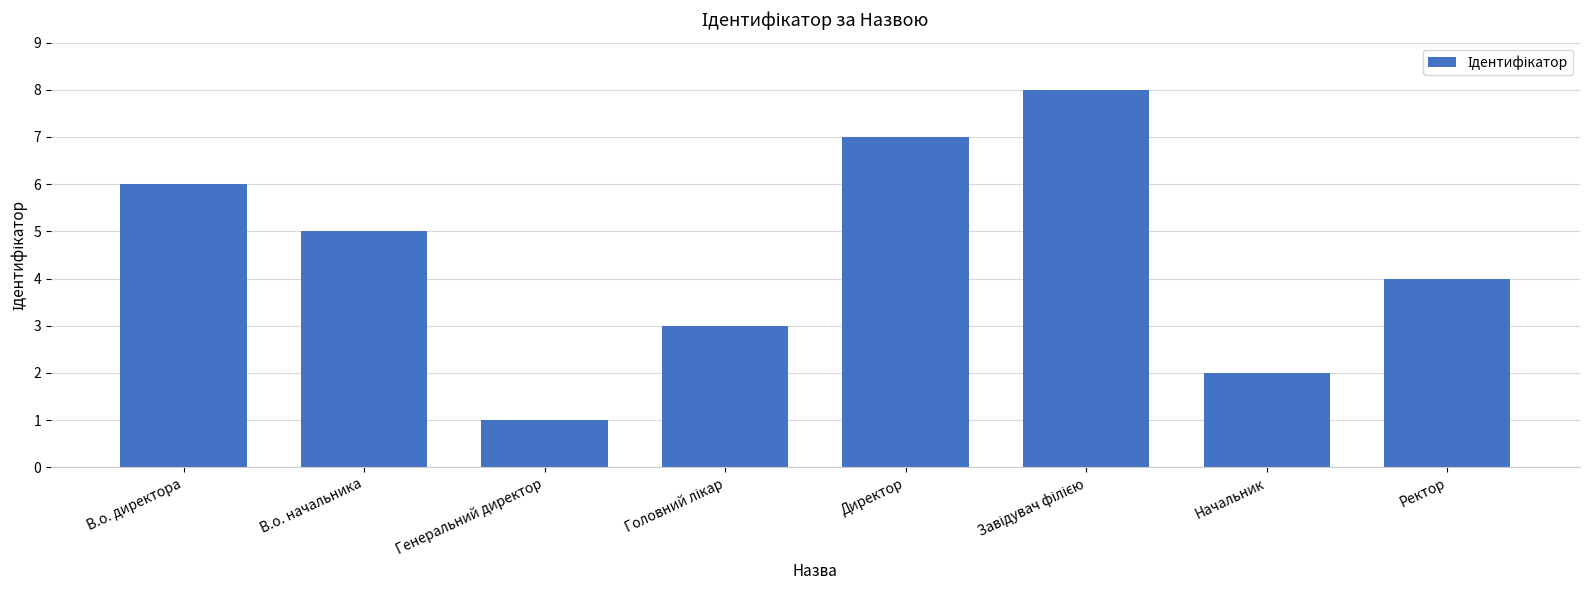

What is the difference between the values at Генеральний директор and Директор?

6